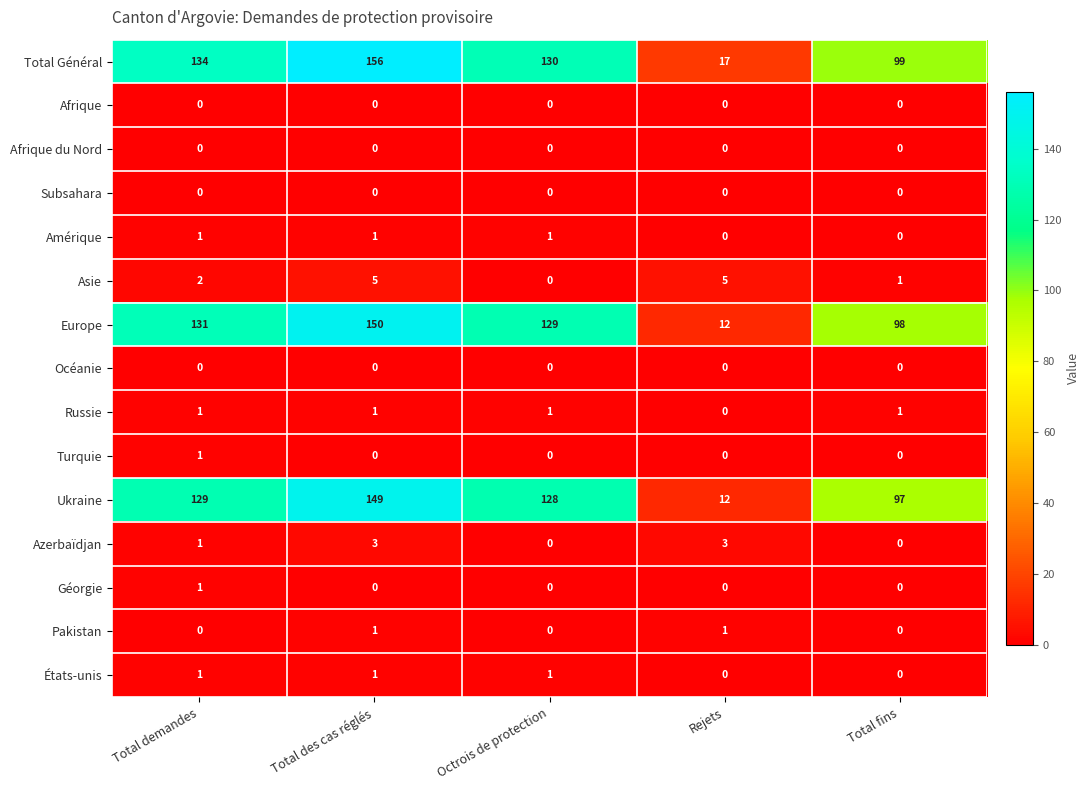

At which label does Turquie reach its peak?

Total demandes